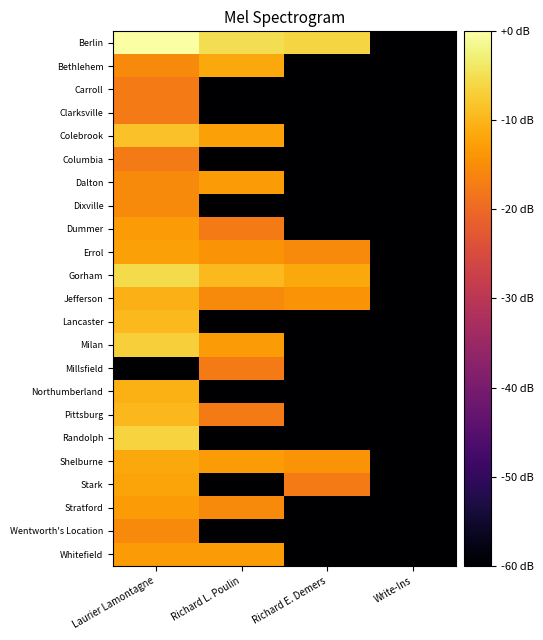

List the series in order of their peak value, lowest first.

Carroll, Clarksville, Columbia, Millsfield, Dixville, Wentworth's Location, Dalton, Dummer, Stratford, Whitefield, Errol, Stark, Bethlehem, Shelburne, Northumberland, Jefferson, Pittsburg, Lancaster, Colebrook, Milan, Randolph, Gorham, Berlin